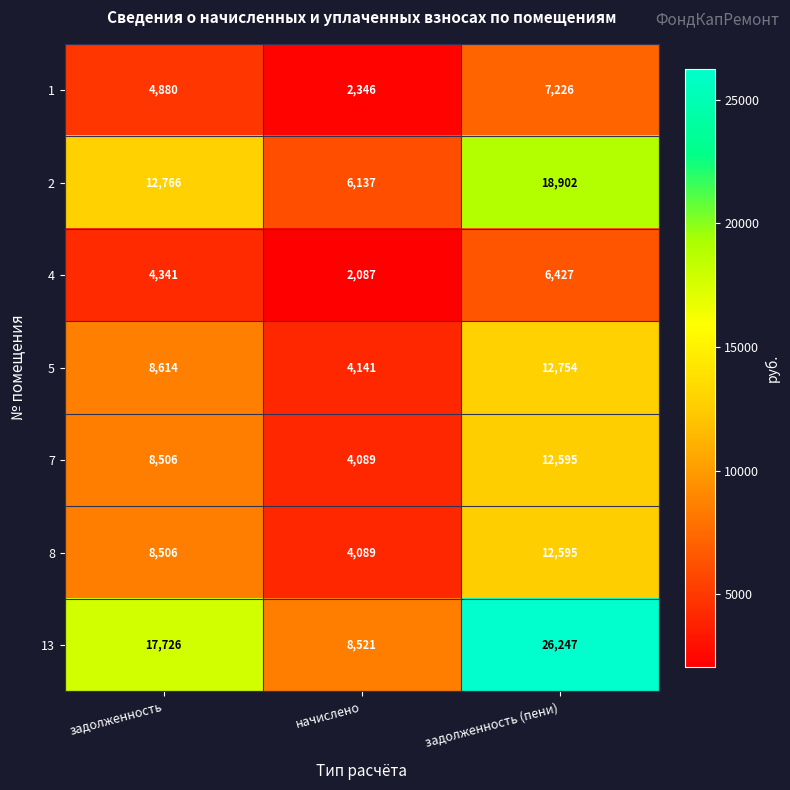

Reading left to right, list all the values displayed in this chart.

1: задолженность=4880	начислено=2346	задолженность (пени)=7226
2: задолженность=12766	начислено=6137	задолженность (пени)=18902
4: задолженность=4341	начислено=2087	задолженность (пени)=6427
5: задолженность=8614	начислено=4141	задолженность (пени)=12754
7: задолженность=8506	начислено=4089	задолженность (пени)=12595
8: задолженность=8506	начислено=4089	задолженность (пени)=12595
13: задолженность=17726	начислено=8521	задолженность (пени)=26247